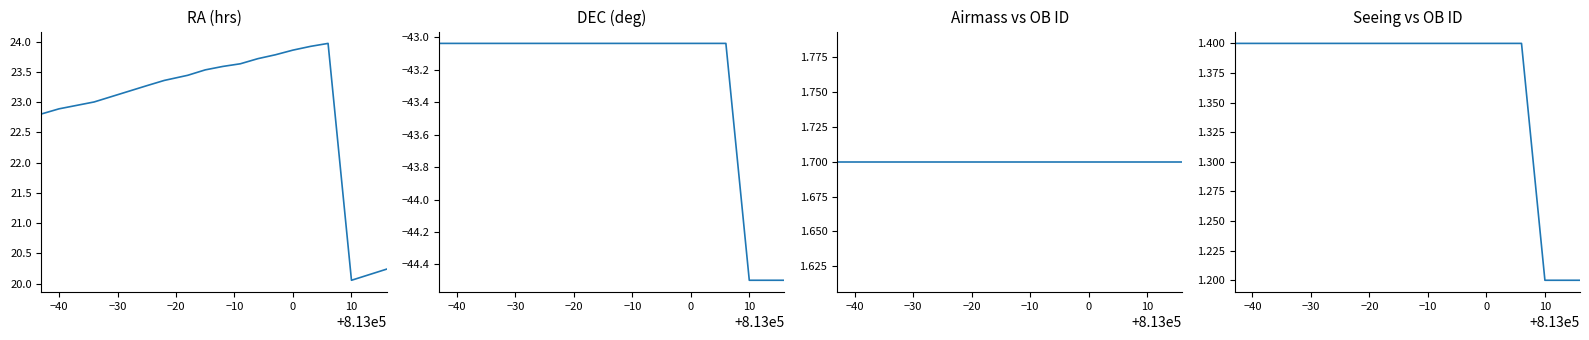

At how many categories does at least one series exceed -36?

20